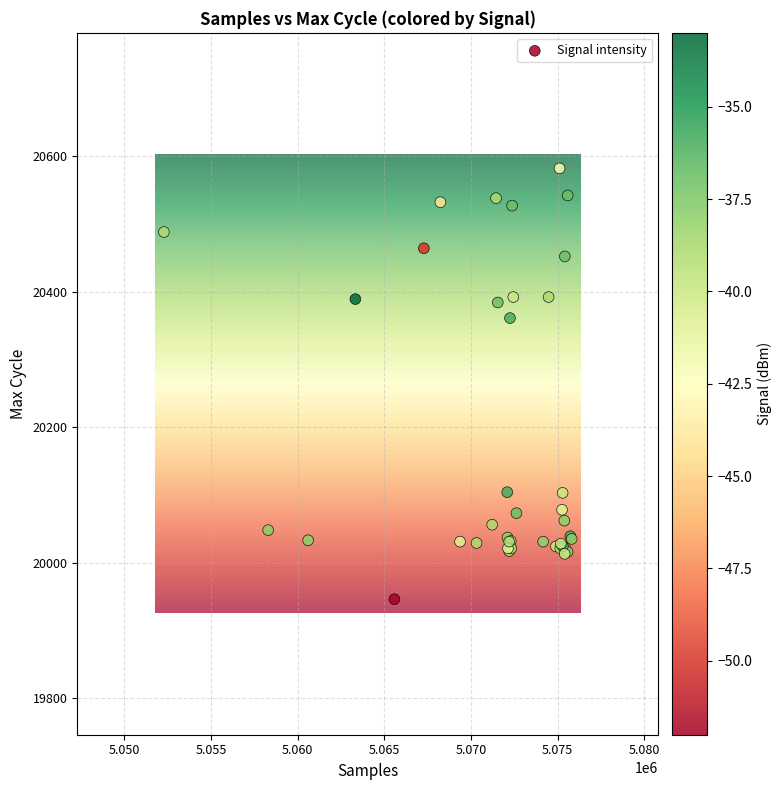

What Y value in the scatter plot is closest to 20264?

20361